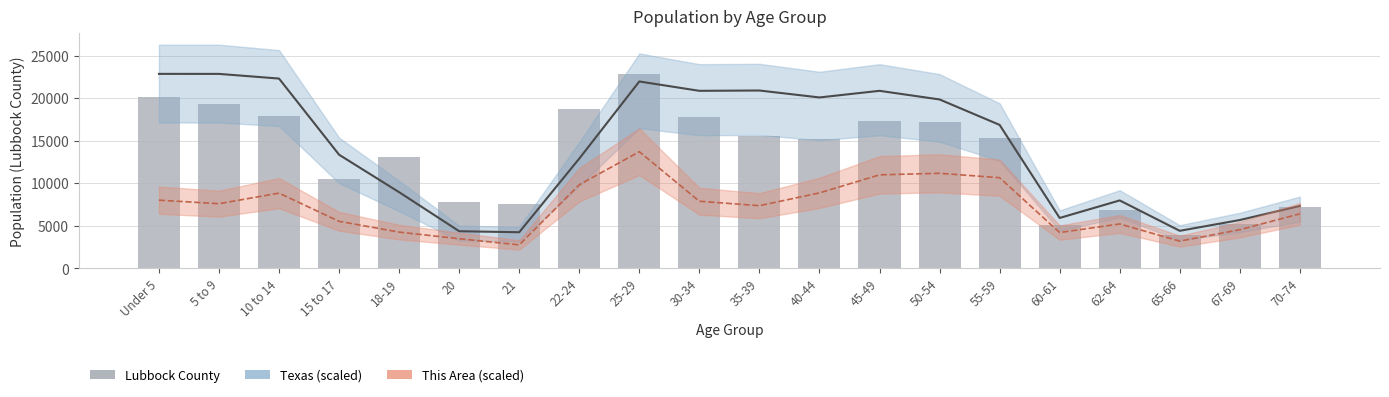

Rank the series at 5 to 9 from lowest to highest value.

This Area trend, Lubbock County, Texas trend